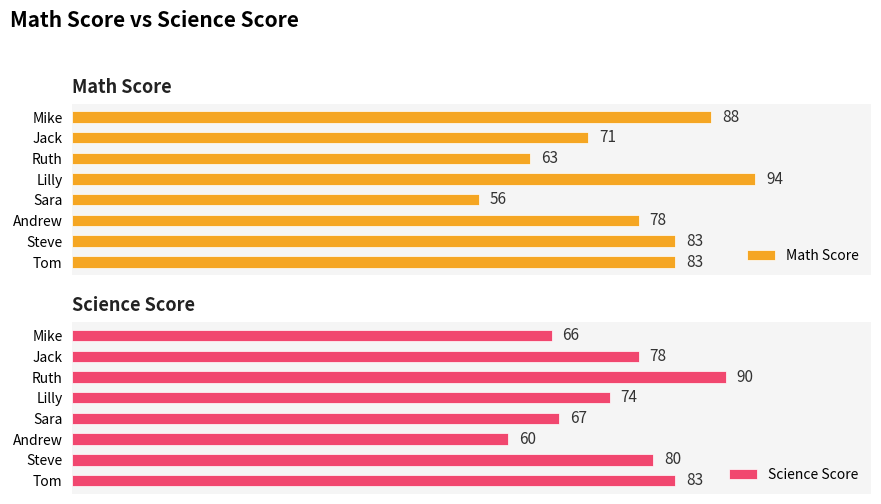

Reading left to right, what are all the values shown in this chart?

Math Score: 0=83	1=83	2=78	3=56	4=94	5=63	6=71	7=88
Science Score: 0=83	1=80	2=60	3=67	4=74	5=90	6=78	7=66